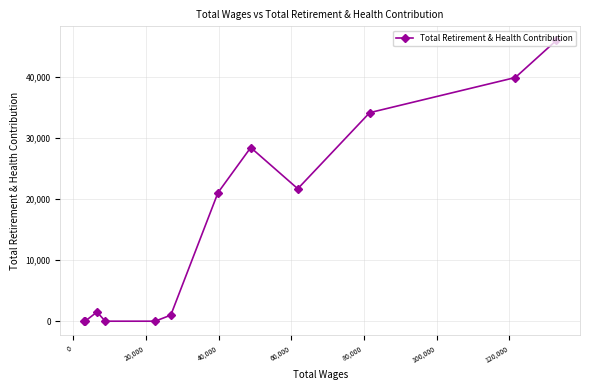

What is the difference between the maximum and minimum values?

45990